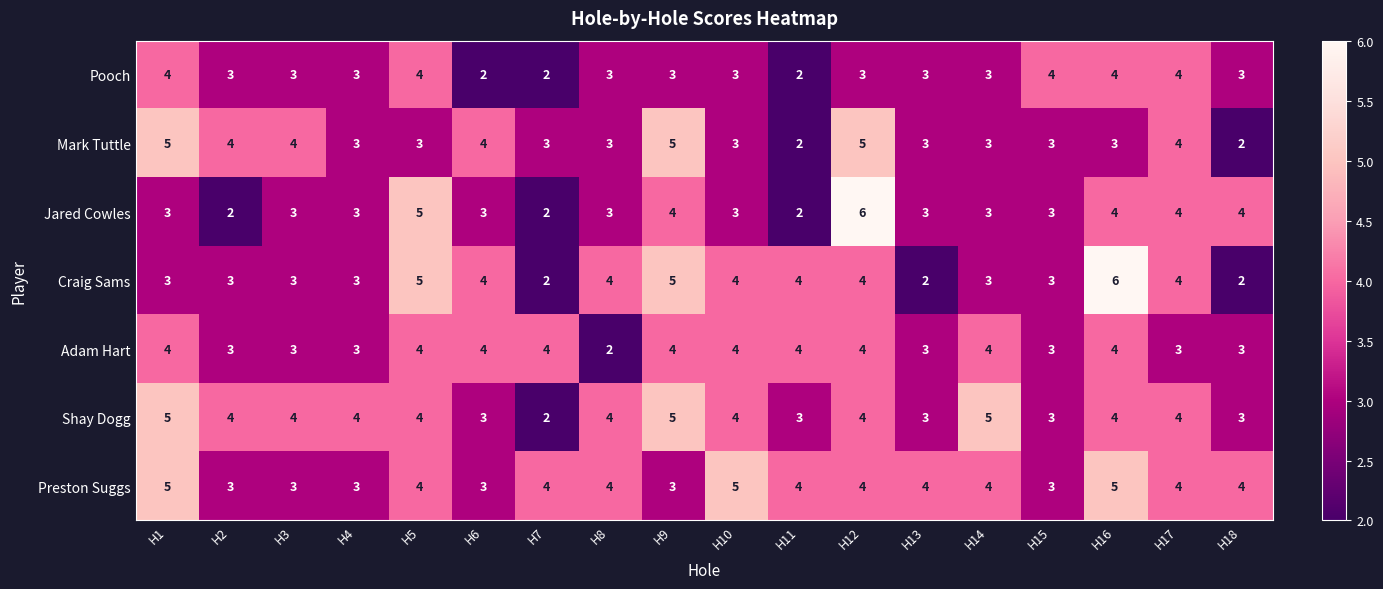

The Mark Tuttle series shows 4 at H14. True or false?

False